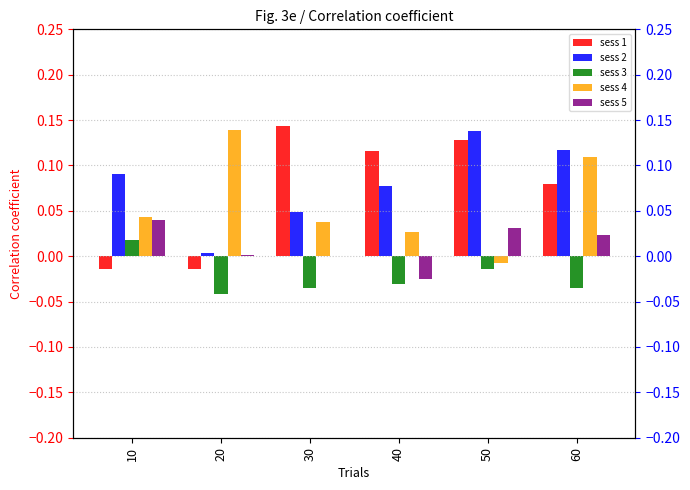

What is the sum of the sess 1 values at 30 and 20?

0.1